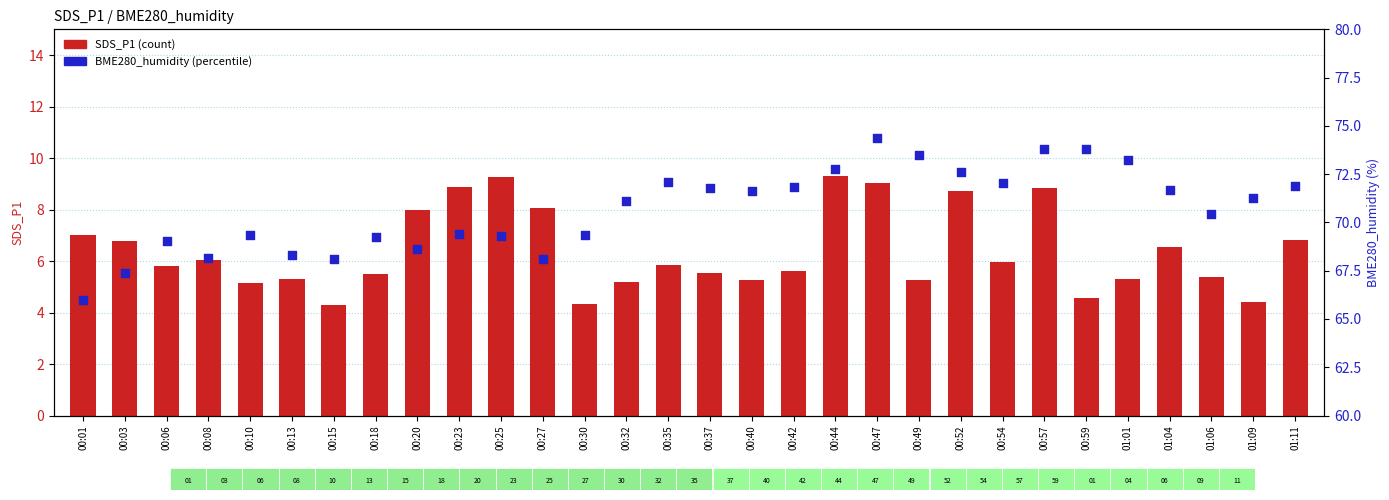

At how many categories does at least one series exceed 65?

30